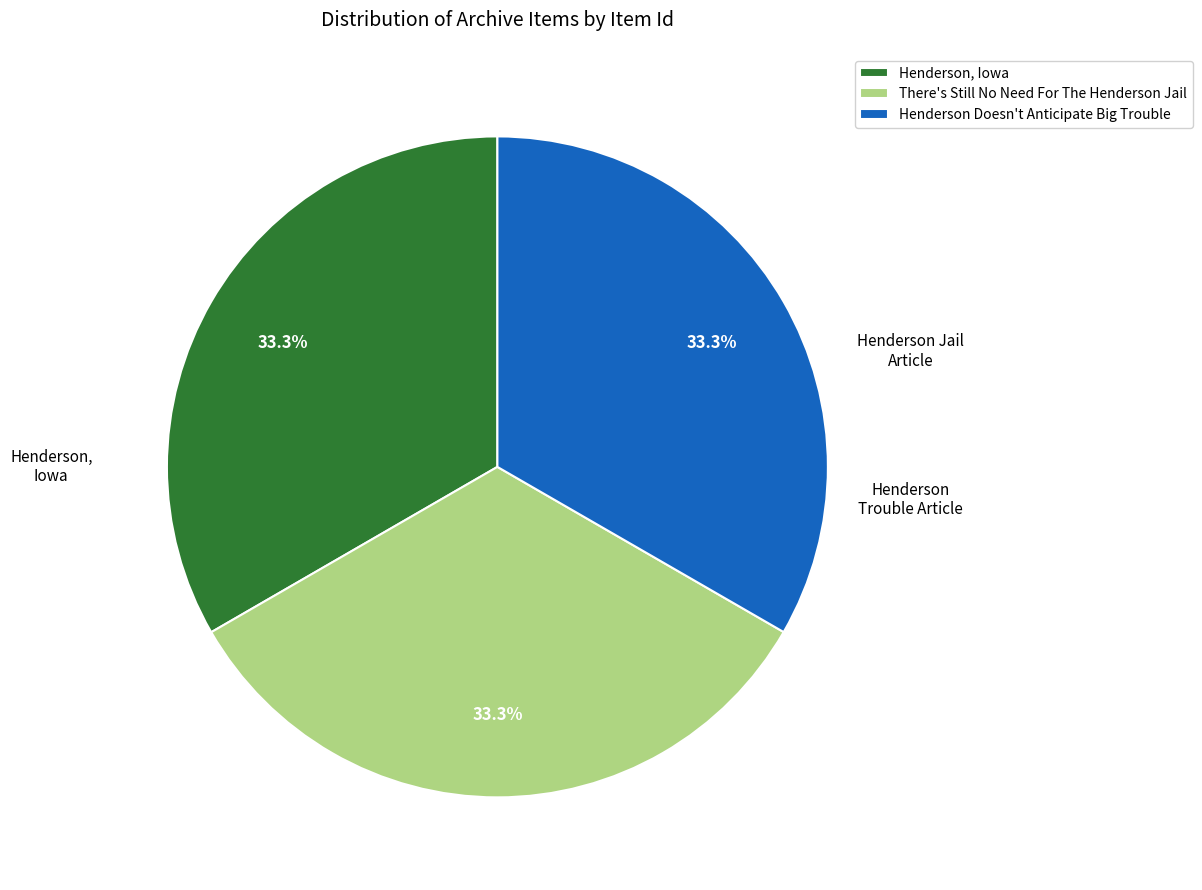

Does Henderson Doesn't Anticipate Big Trouble represent more than half of the total?

No